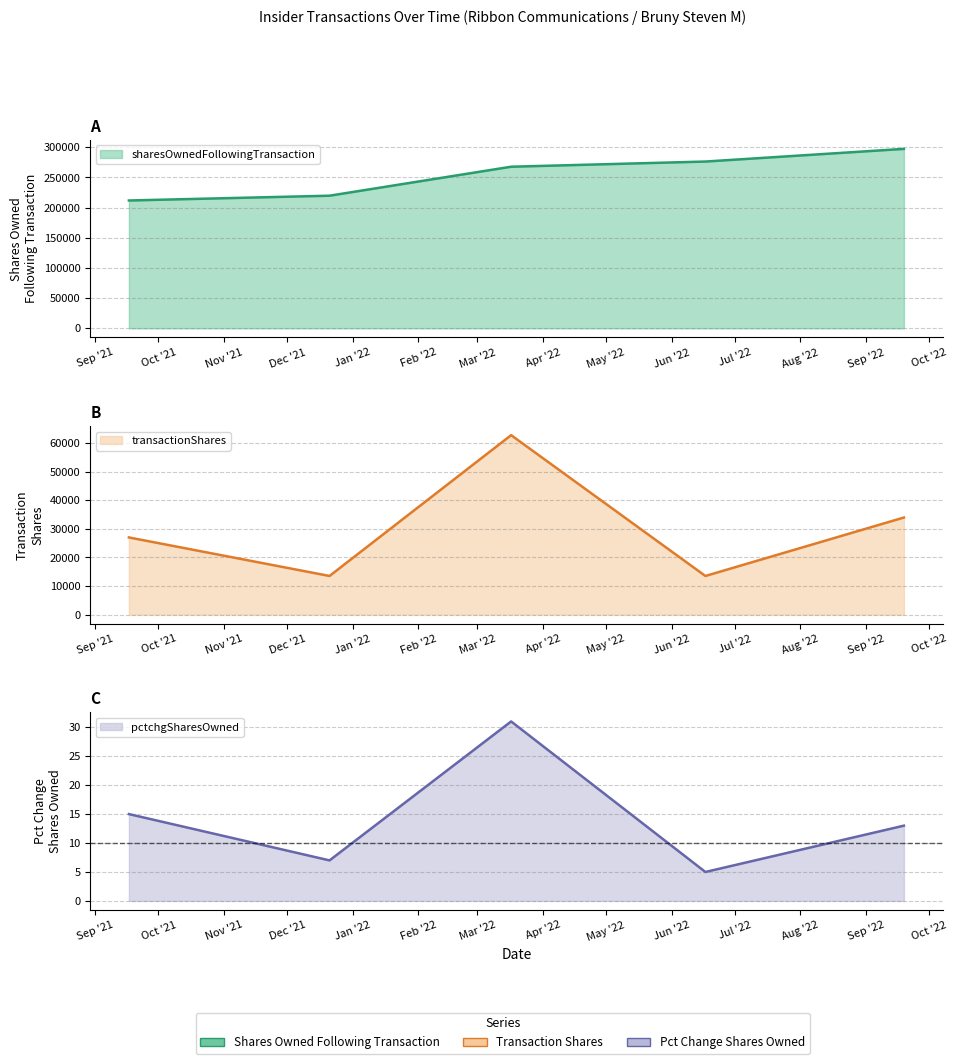

Does the chart have visible grid lines?

Yes